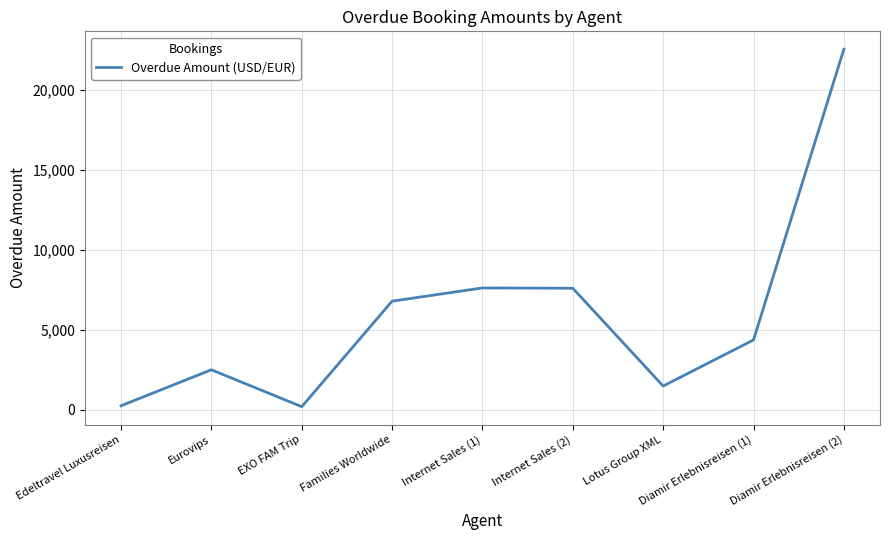

What is the difference between the values at Diamir Erlebnisreisen (1) and Edeltravel Luxusreisen?

4112.0